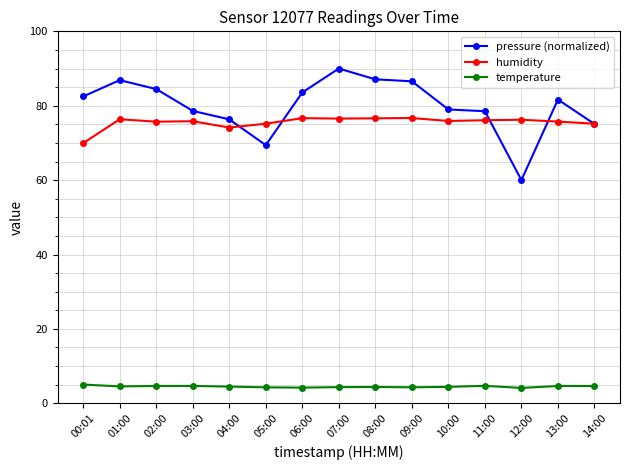

Which category has the highest value across all series?

07:00